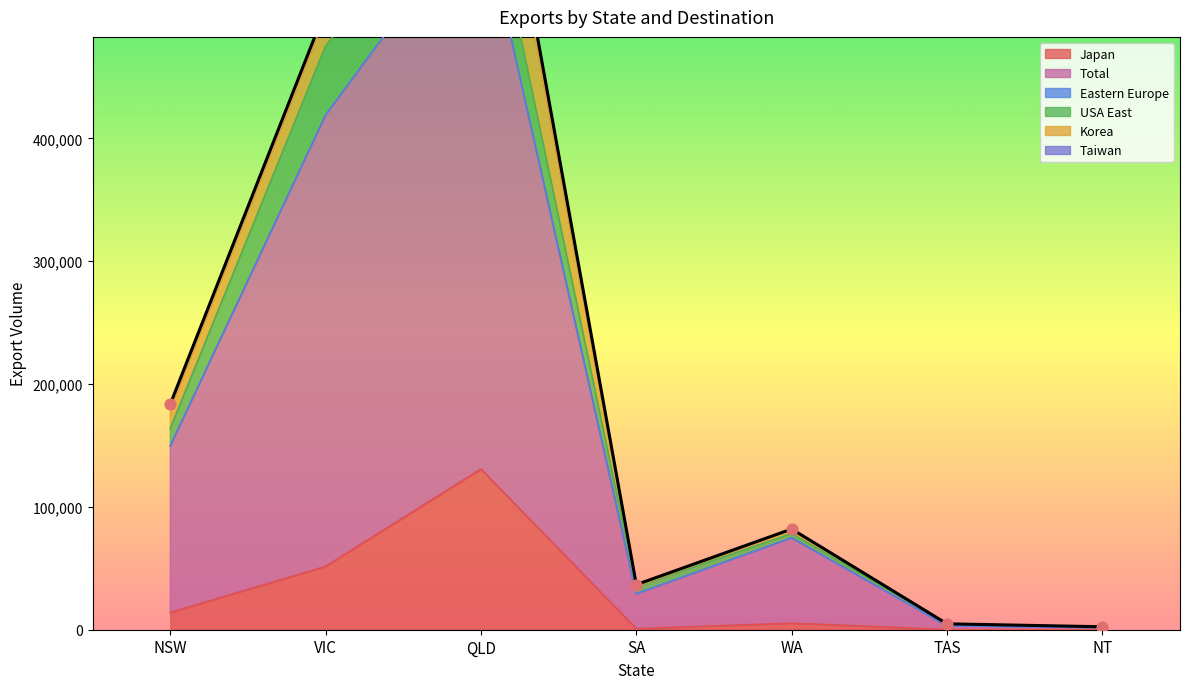

Which category has the highest value in the Japan series?

QLD